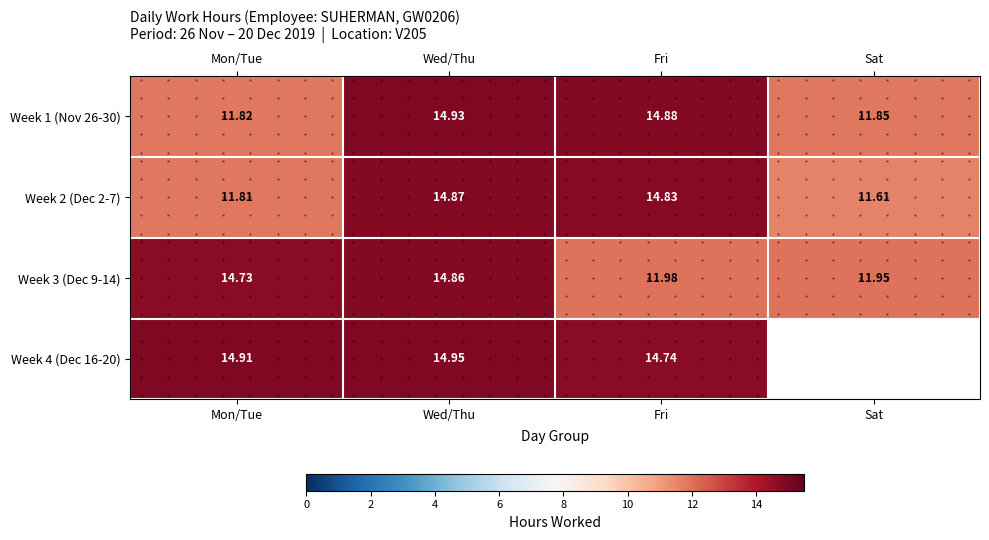

The value of Week 2 (Dec 2-7) at Sat is 3.5. True or false?

False